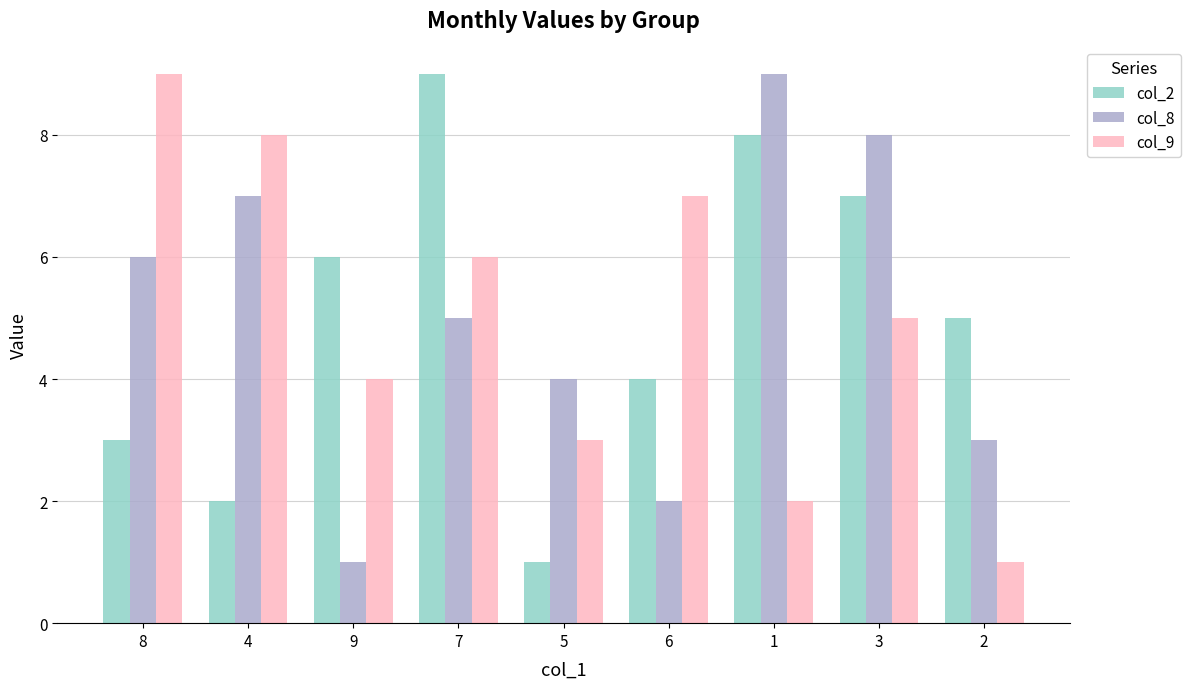

Rank the series at 5 from highest to lowest value.

col_8, col_9, col_2